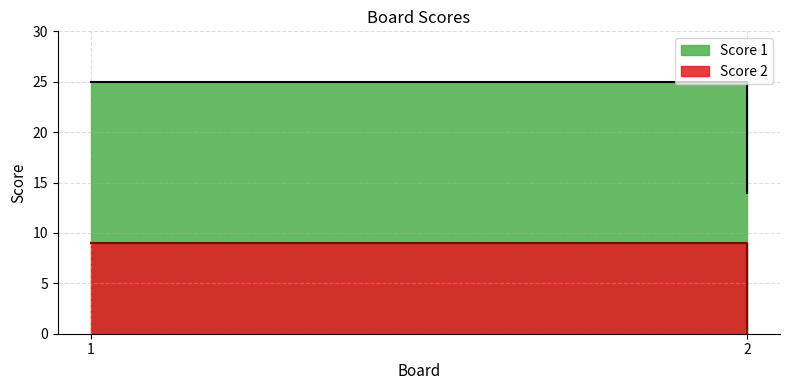

At which label is Score 1 closest to 19?

2